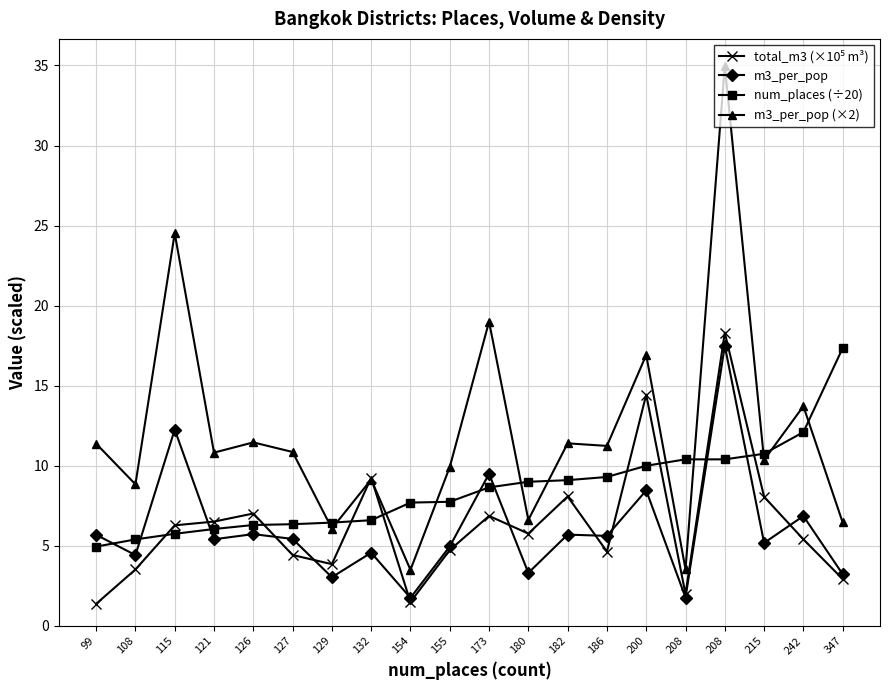

How many values in the num_places (÷20) series exceed 8?

10